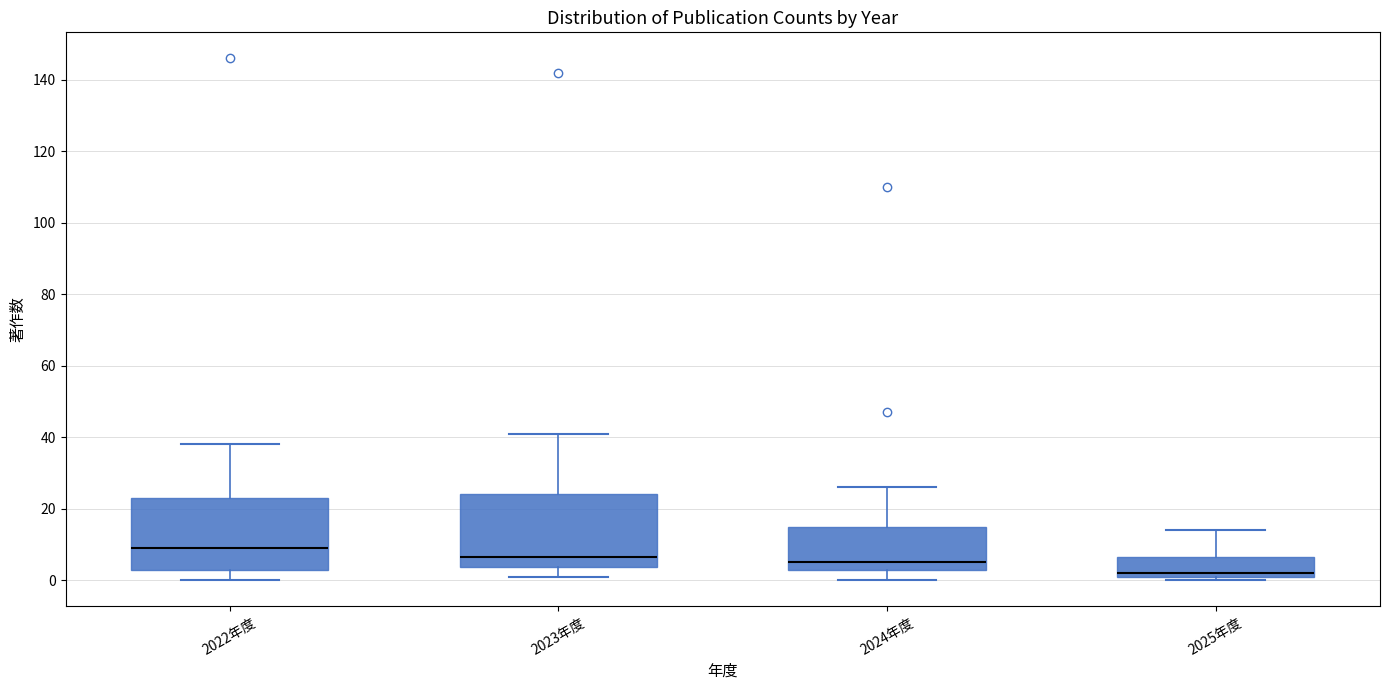

Reading left to right, transcribe this box plot: for each box, give where its median line is, the range the box spans, and where its two whiskers end, as read against the y-axis. The values are not printed on the chart, so give them approximately, as read against the axis.

2022年度: median 10, box 2 to 24, whiskers 0 to 38
2023年度: median 6, box 4 to 24, whiskers 2 to 42
2024年度: median 6, box 2 to 14, whiskers 0 to 26
2025年度: median 2, box 0 to 6, whiskers 0 (just below the box's lower edge) to 14